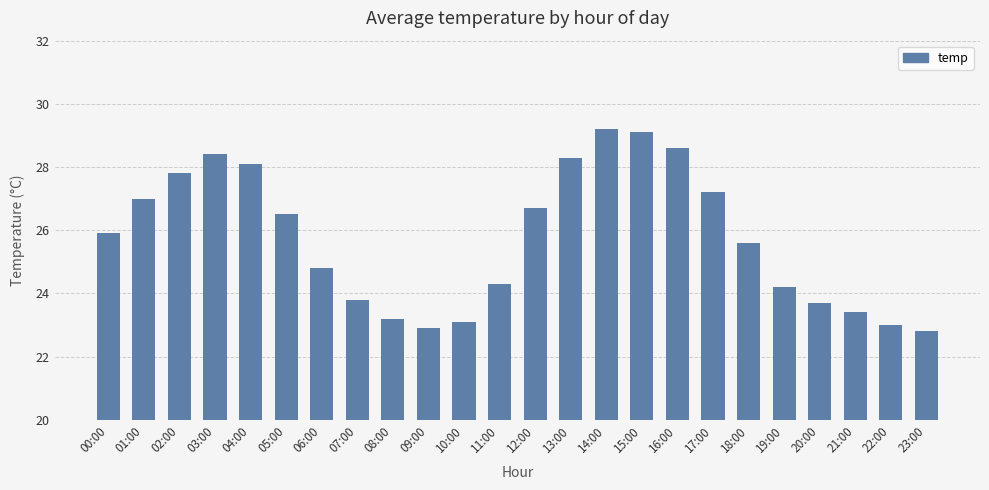

Between 17:00 and 12:00, which is larger?

17:00